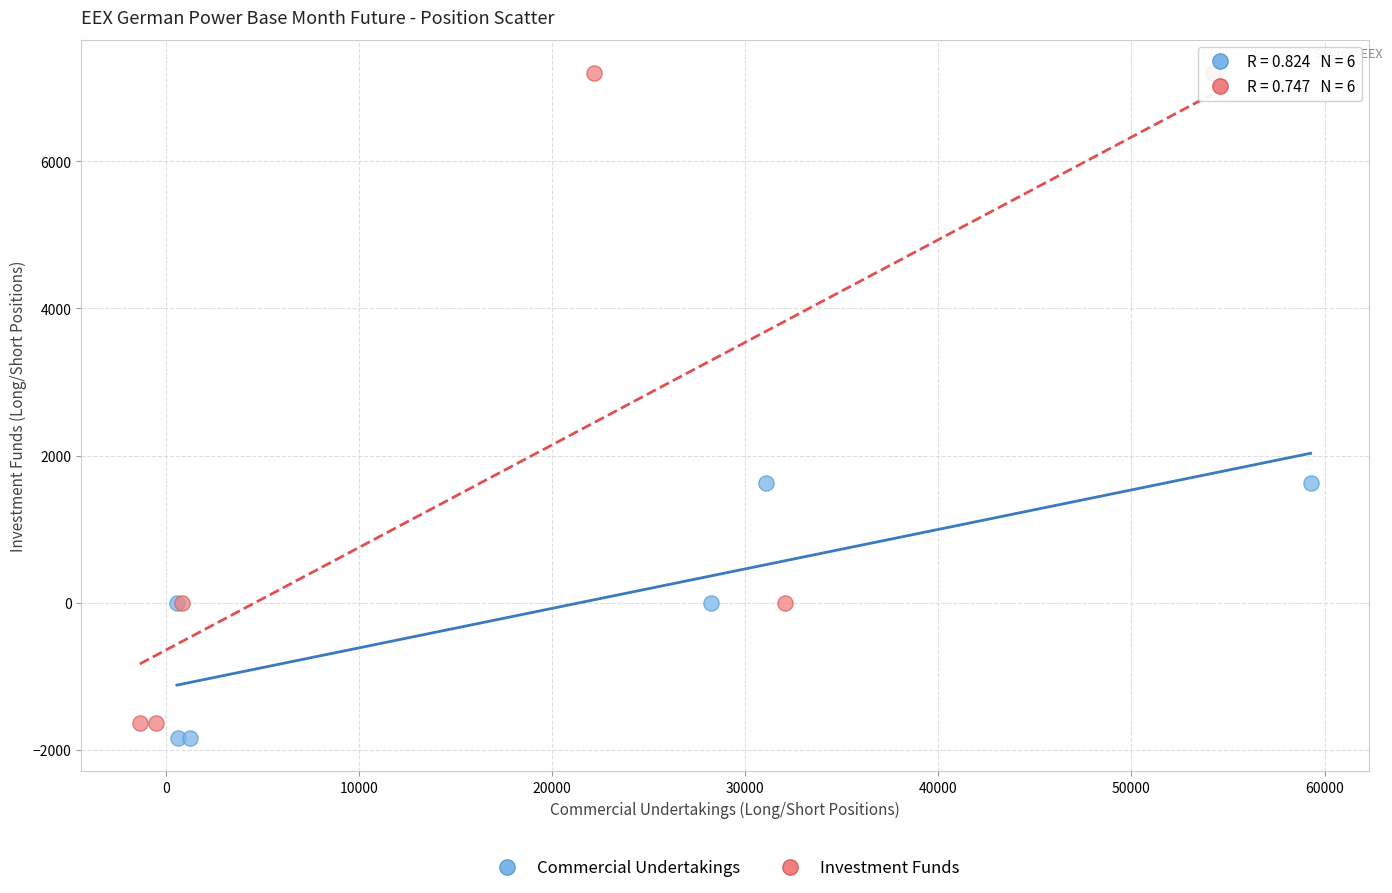

Which series has the largest Y range (max minus min)?

Investment Funds